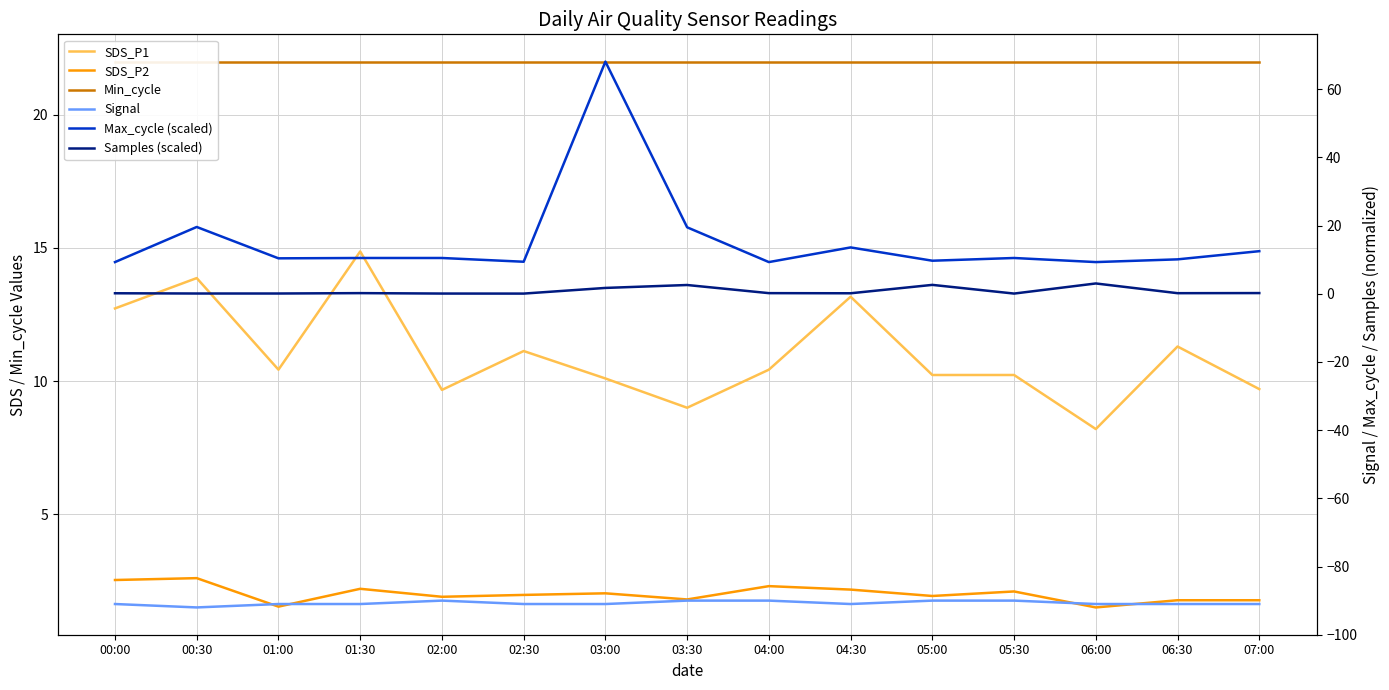

What is the average value of the SDS_P2 series?

2.0